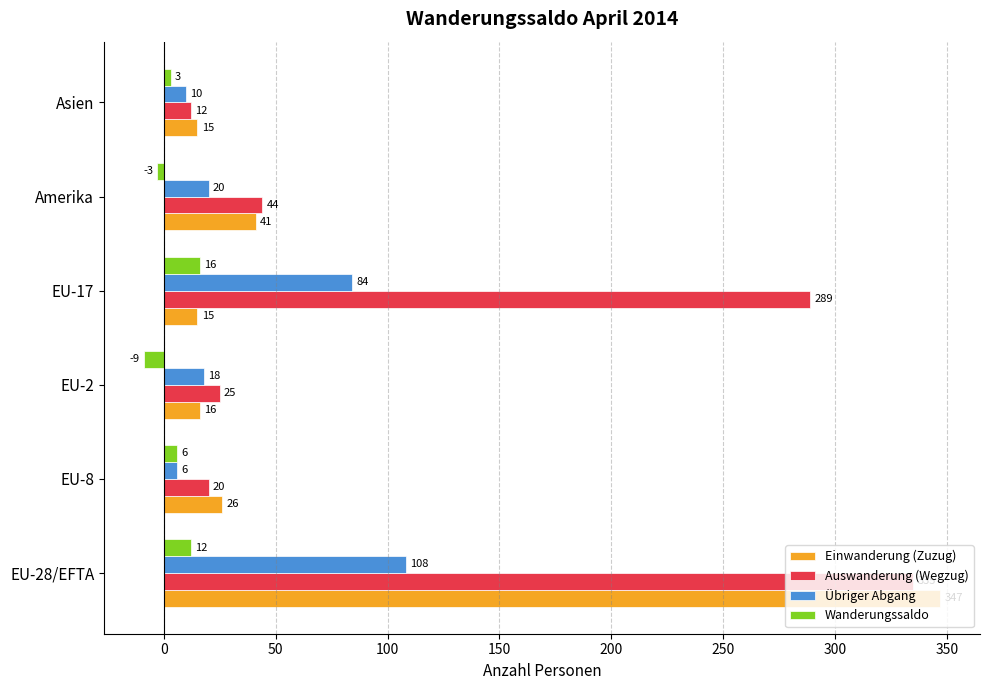

Which category has the highest value in the Übriger Abgang series?

EU-28/EFTA